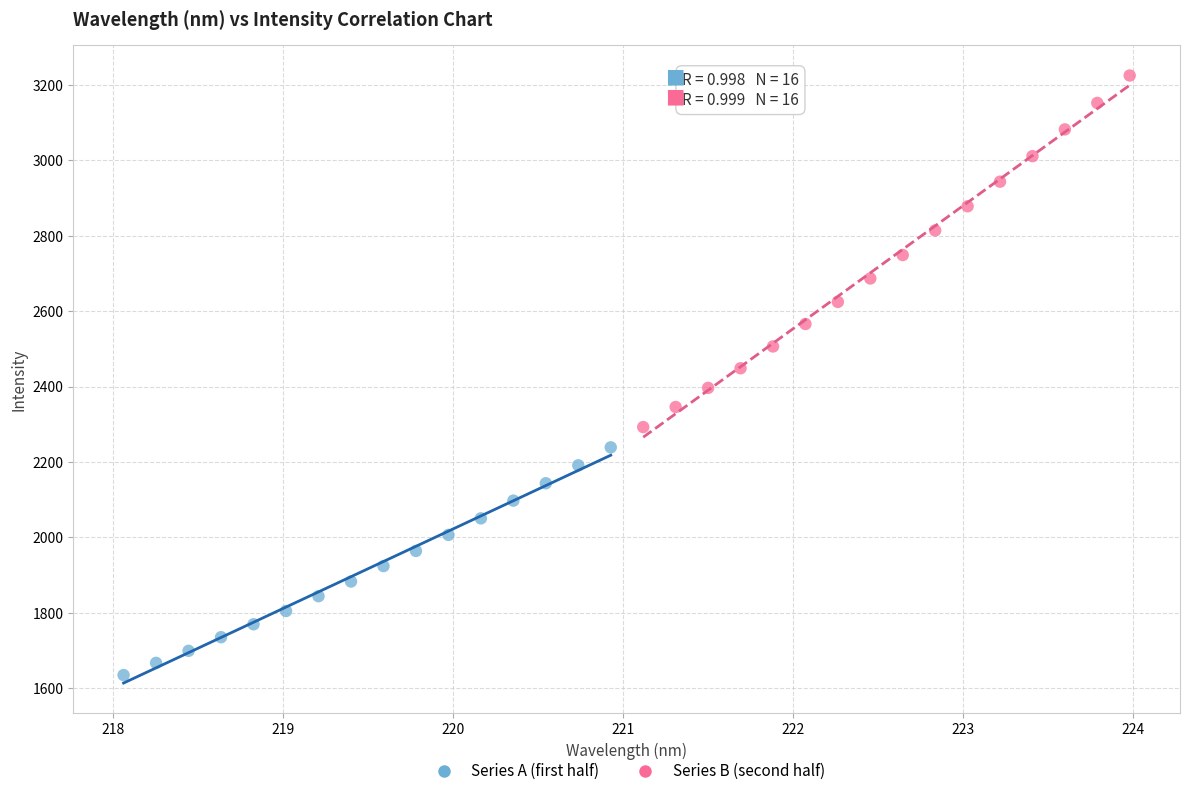

What are all the series names shown in the legend?

Series A (first half), Series B (second half)